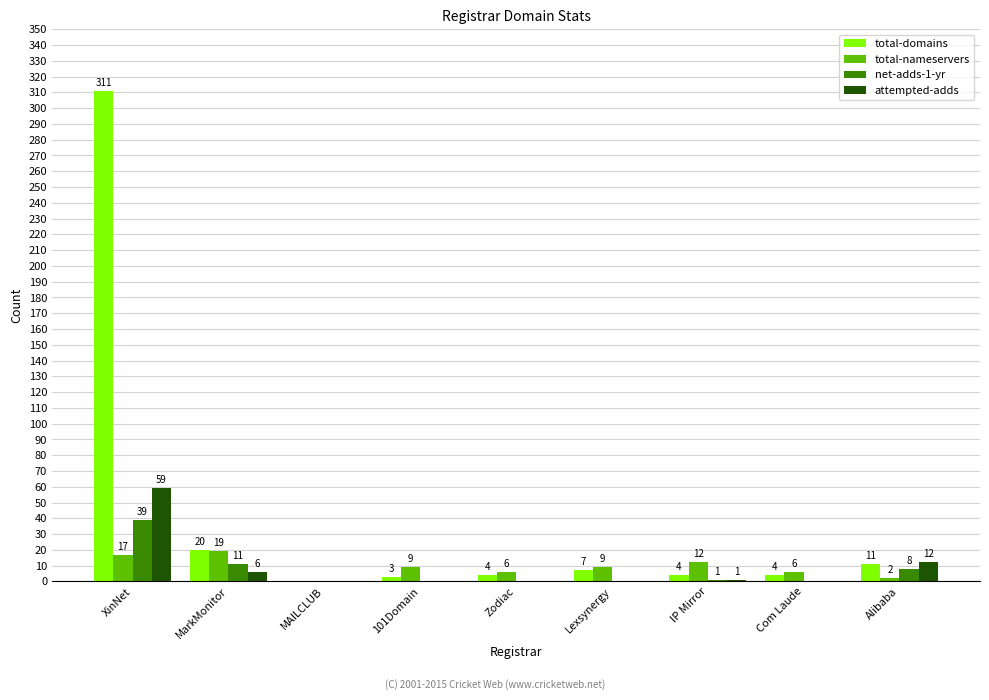

Where is net-adds-1-yr nearest to the value 19?

MarkMonitor